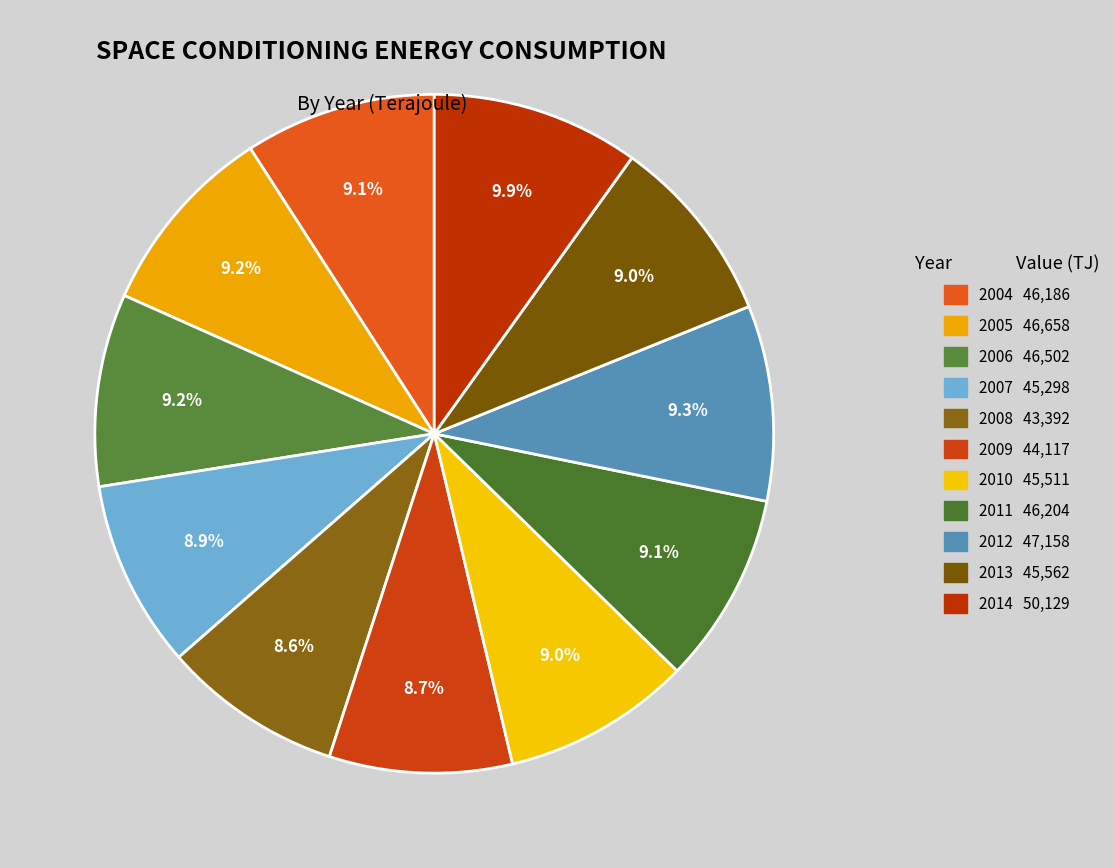

Is there a majority slice in this chart?

No